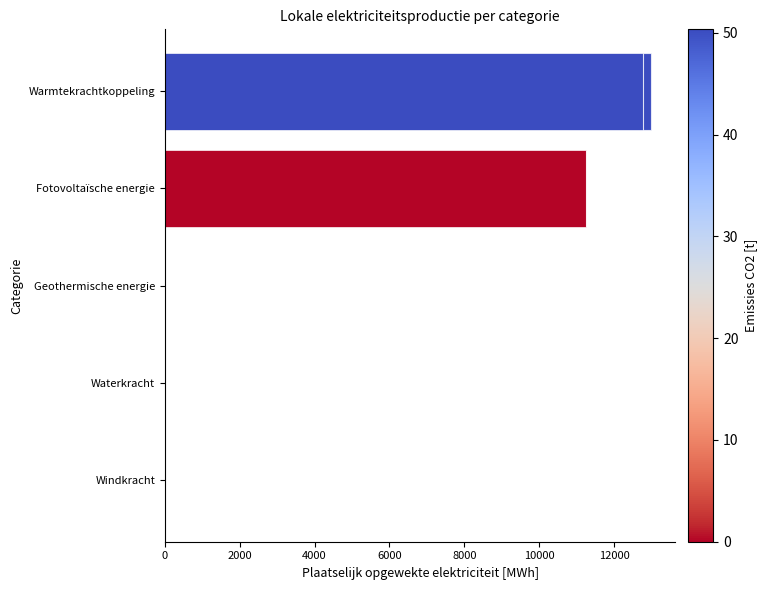

The Fossiele elektriciteitsproductie series shows -89.5 at Windkracht. True or false?

False